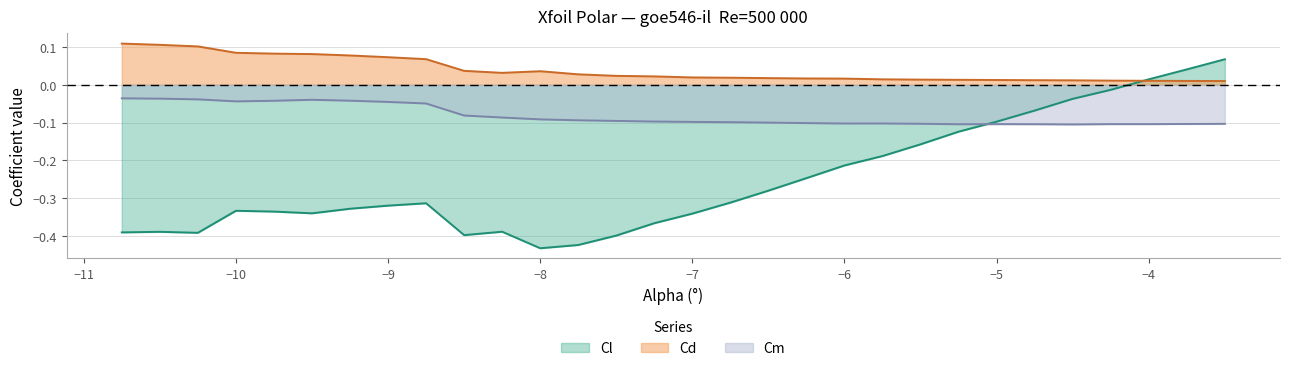

Which series has the widest spread of values?

Cl